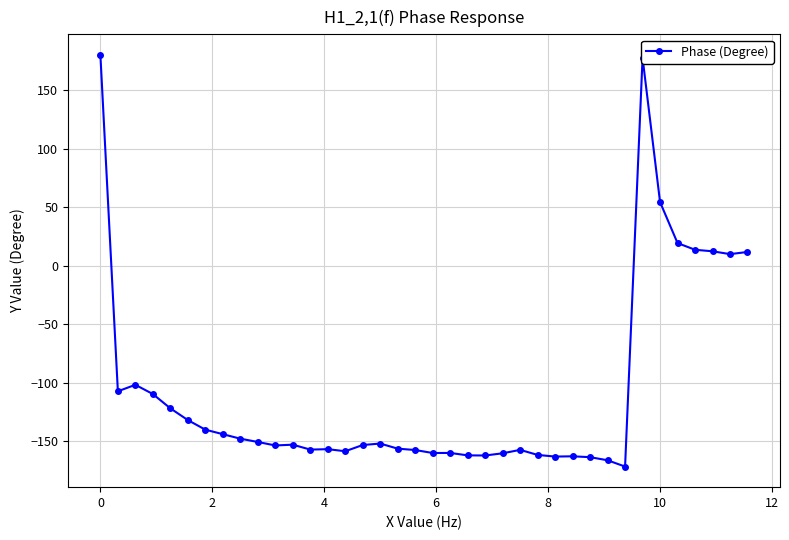

What is the difference between the second highest and second lowest values?

343.7